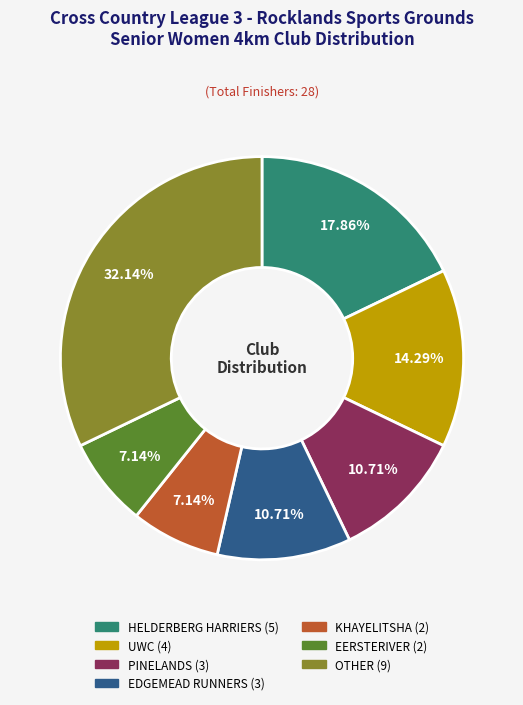

What percentage is the EERSTERIVER slice, to the nearest percent?

7%